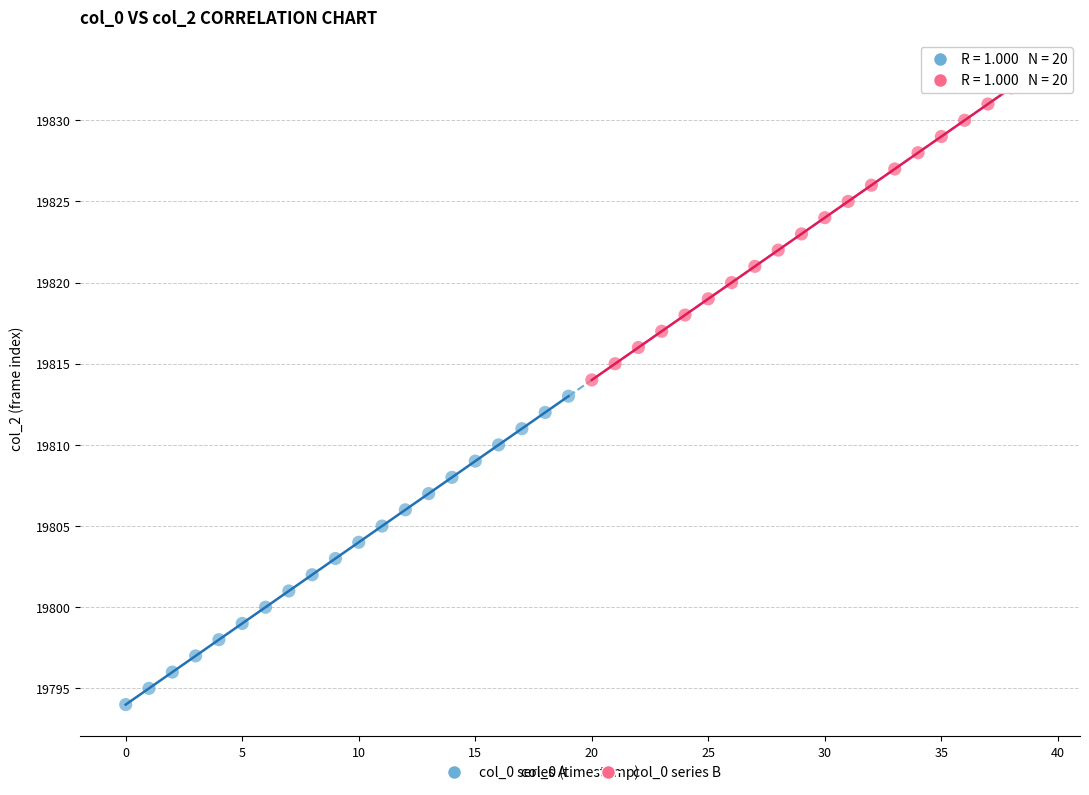

Which series reaches the minimum Y coordinate?

col_0 series A